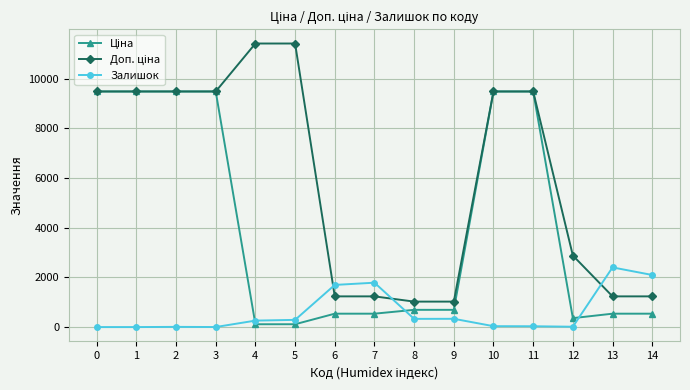

What is the value of the Залишок point at the 9th from the left?

330.0